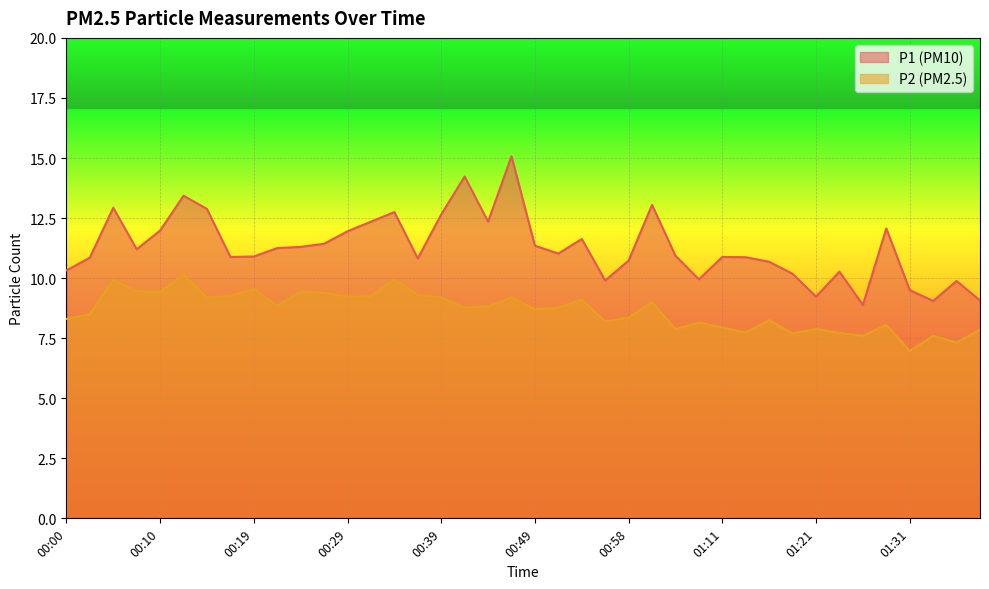

Count the number of categories in the chart.

40